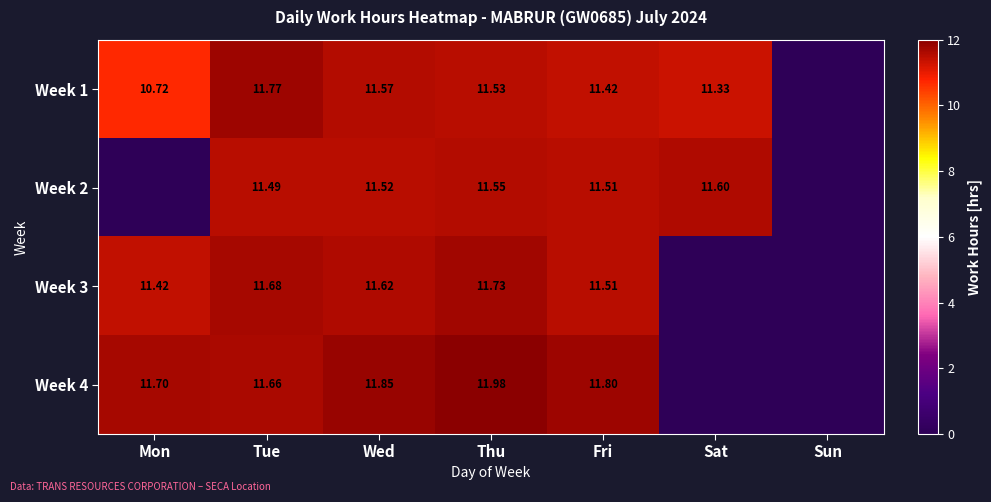

True or false: Week 3 has a value of 0.0 at Sun.

True